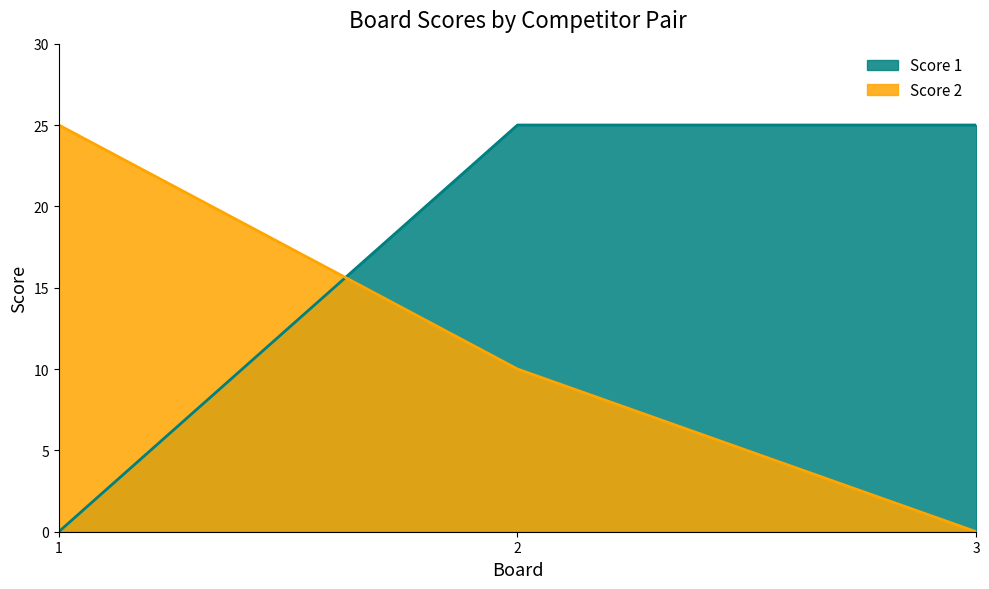

What are all the series names shown in the legend?

Score 1, Score 2